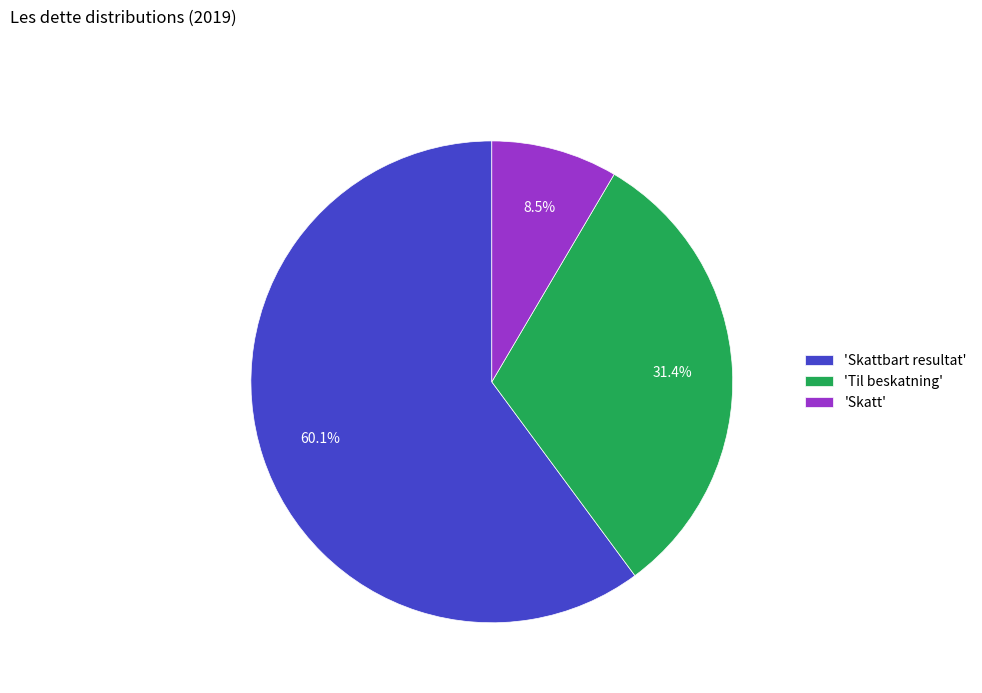

Rank the categories by value from highest to lowest.

'Skattbart resultat', 'Til beskatning', 'Skatt'